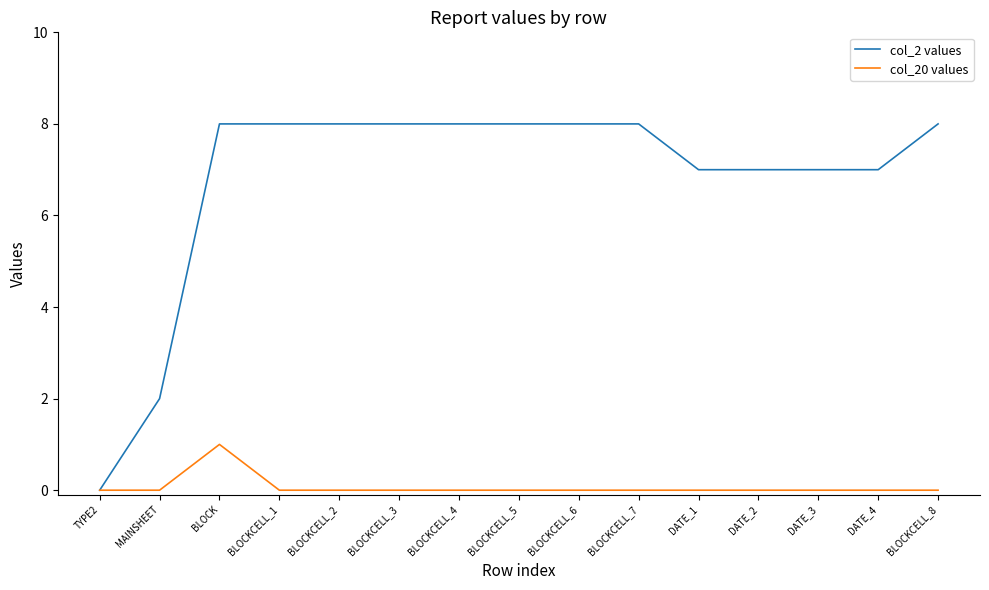

Which category has the lowest value in the col_2 values series?

TYPE2